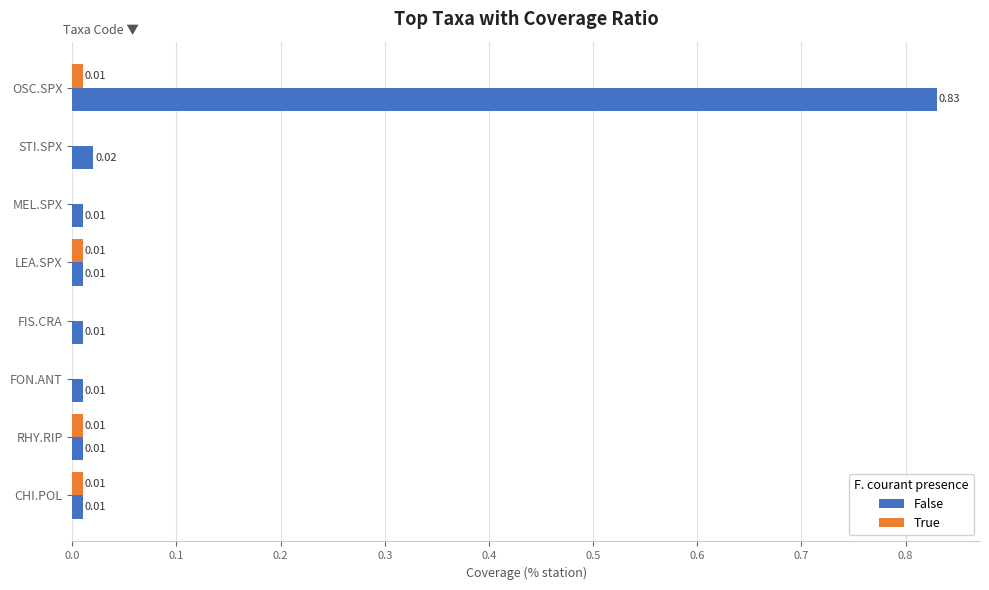

Which series changed the most between FIS.CRA and CHI.POL?

True